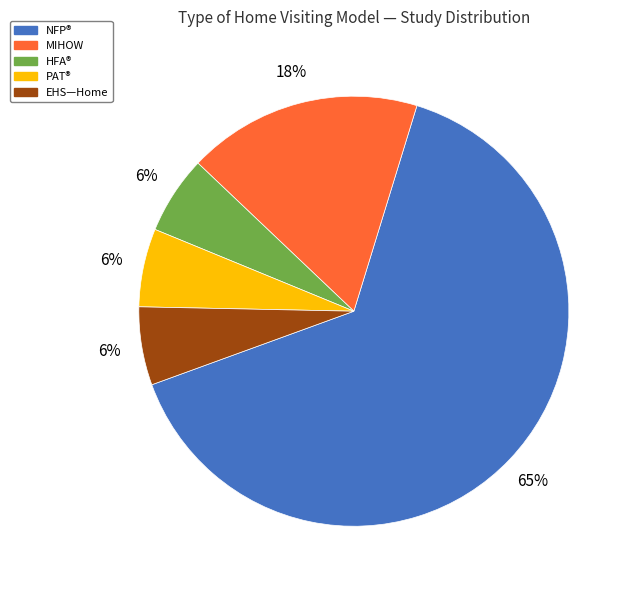

How many slices are in this pie chart?

5